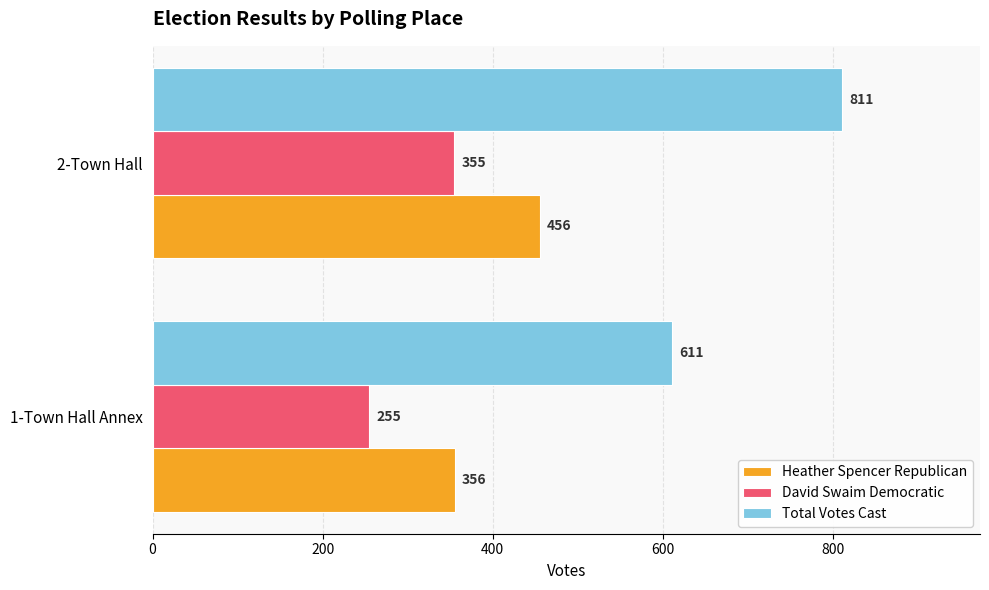

What is the highest value of the Total Votes Cast series?

811